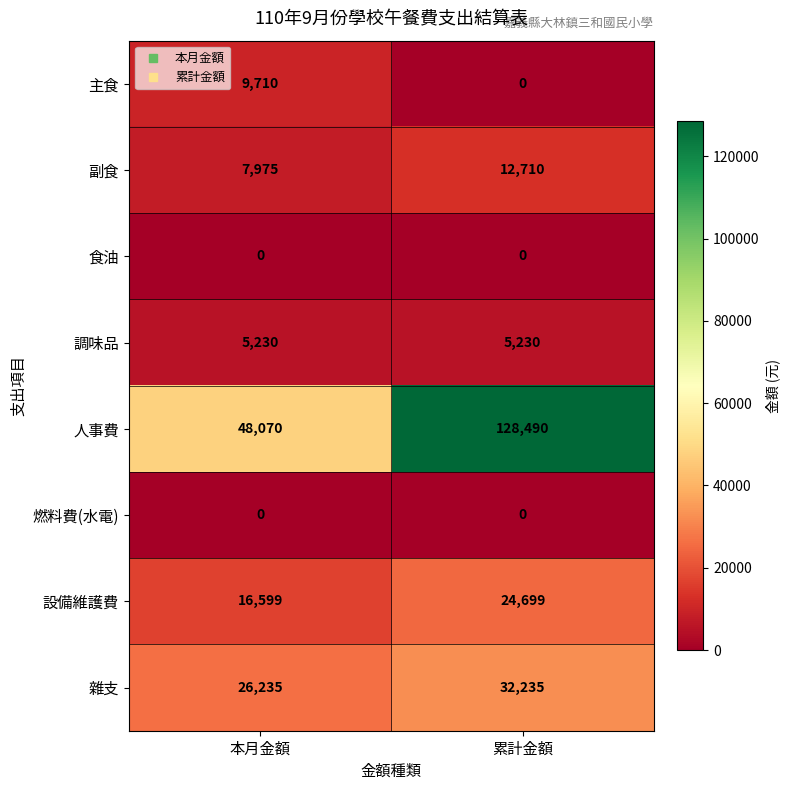

What is the difference between the maximum and minimum values in the 人事費 series?

80420